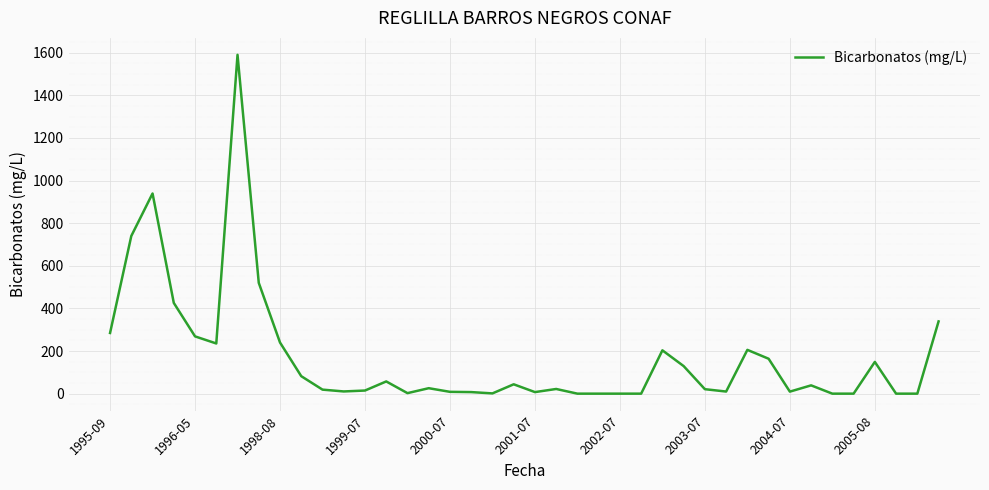

What is the greatest value displayed?

1590.0